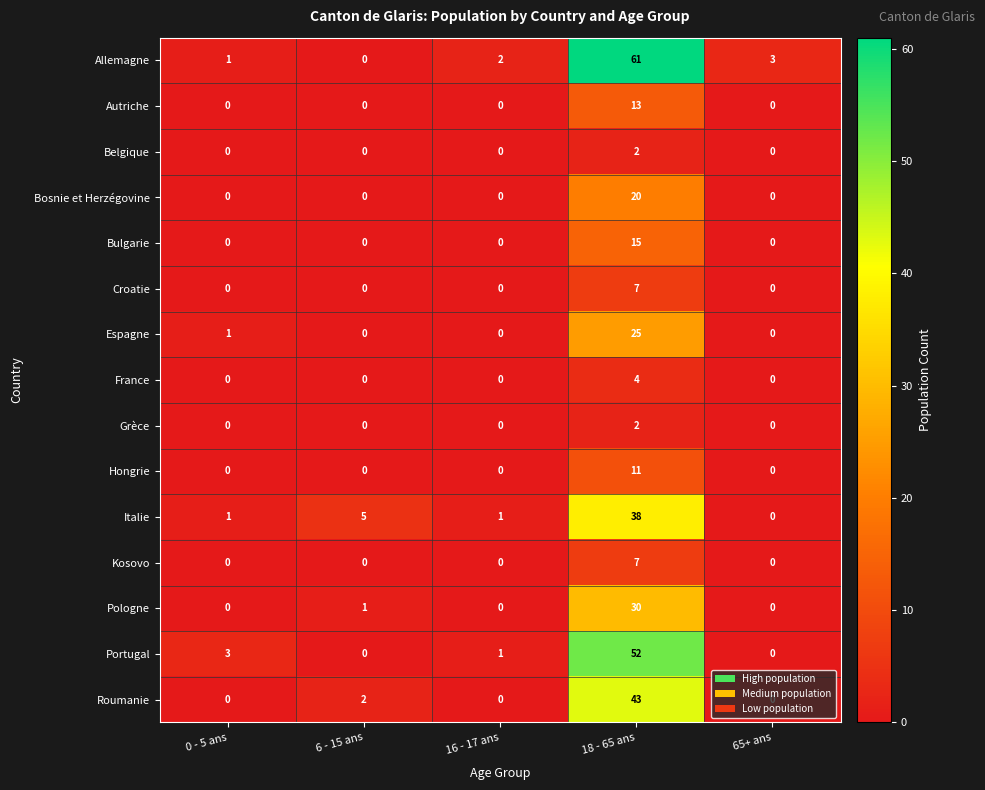

How many distinct data groups are displayed?

15